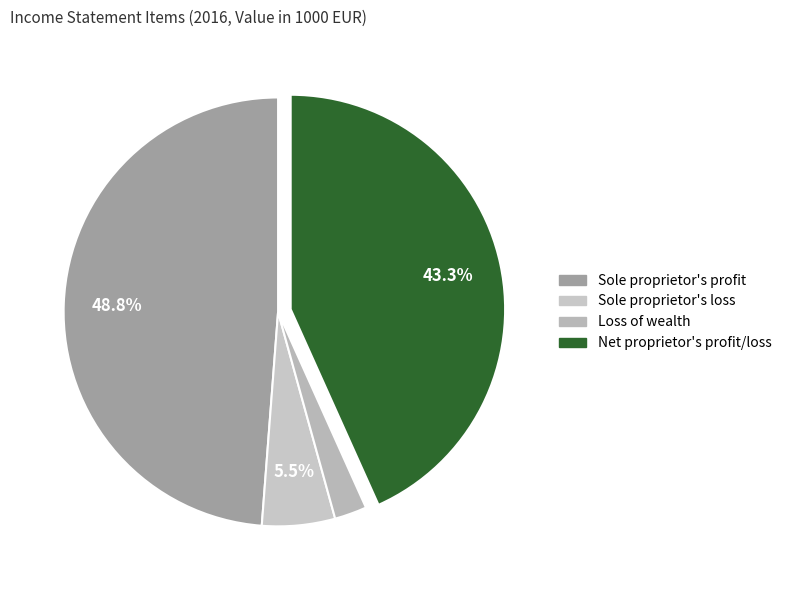

To the nearest percent, what is the average slice percentage?

25%